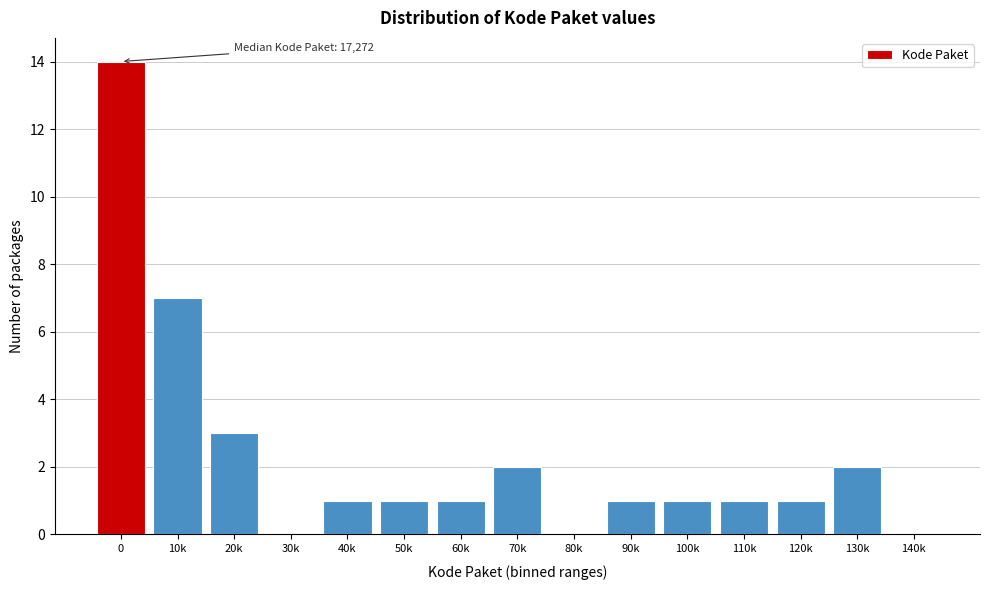

Reading left to right, list all the values displayed in this chart.

0=14	10k=7	20k=3	30k=0	40k=1	50k=1	60k=1	70k=2	80k=0	90k=1	100k=1	110k=1	120k=1	130k=2	140k=0